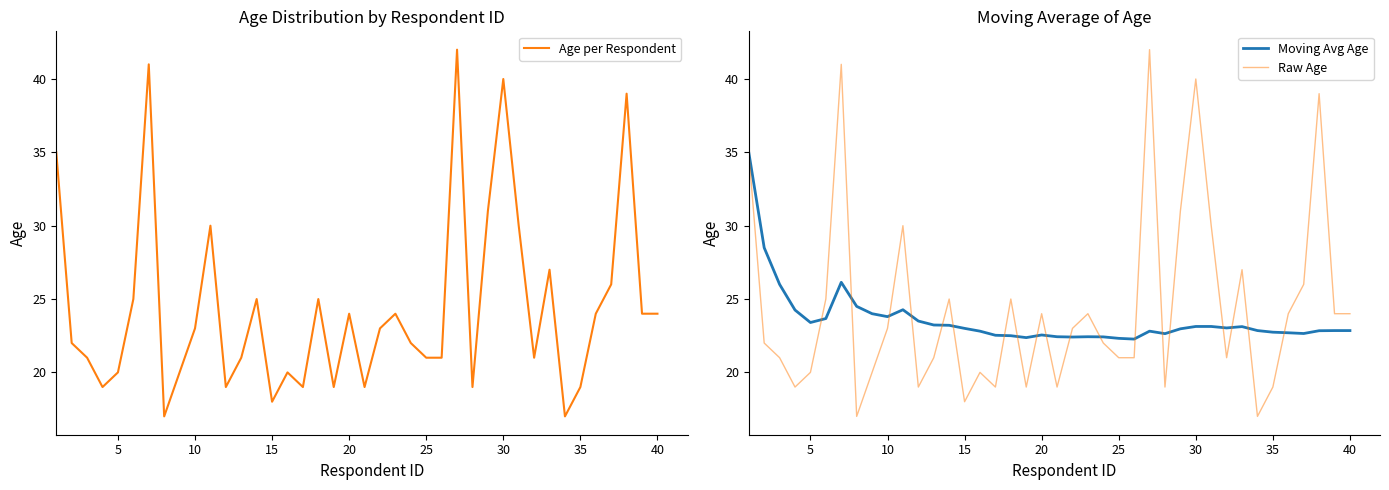

The Raw Age series shows 24.0 at 20. True or false?

True